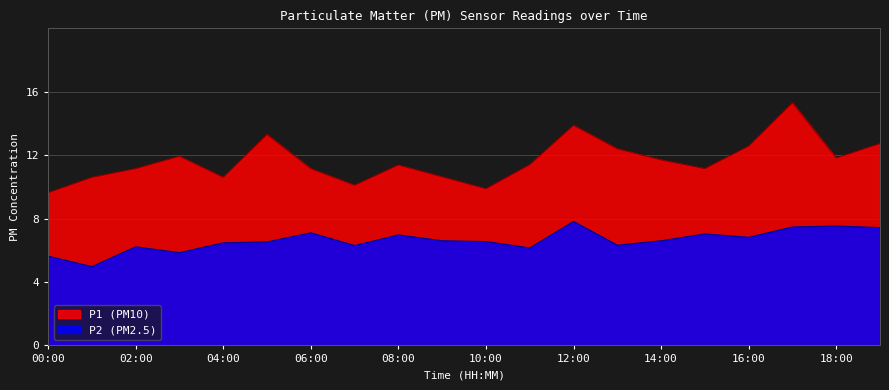

True or false: P2 has a value of 9.6 at 13:00.

False